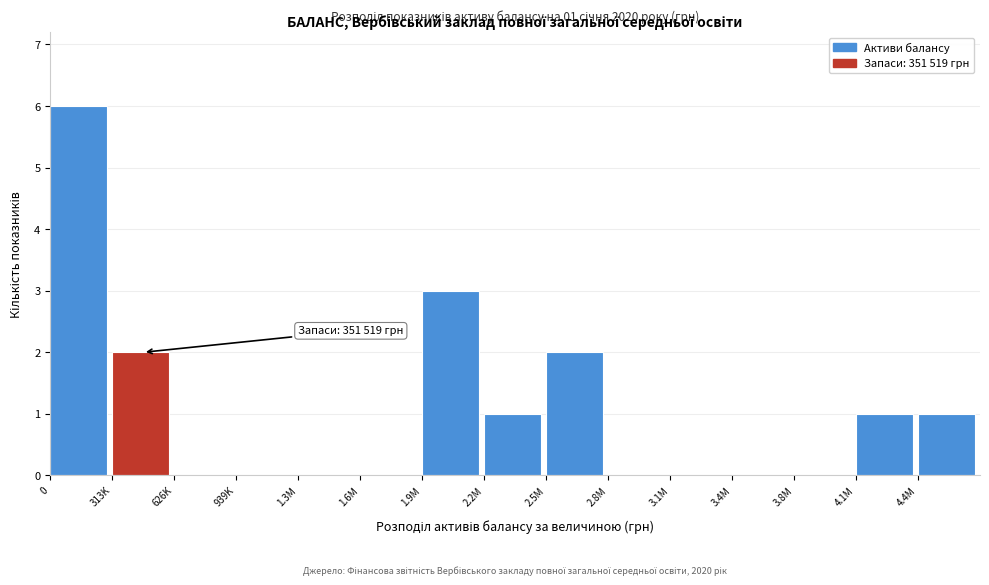

Reading left to right, list all the values displayed in this chart.

0=6	313K=2	626K=0	939K=0	1.3M=0	1.6M=0	1.9M=3	2.2M=1	2.5M=2	2.8M=0	3.1M=0	3.4M=0	3.8M=0	4.1M=1	4.4M=1